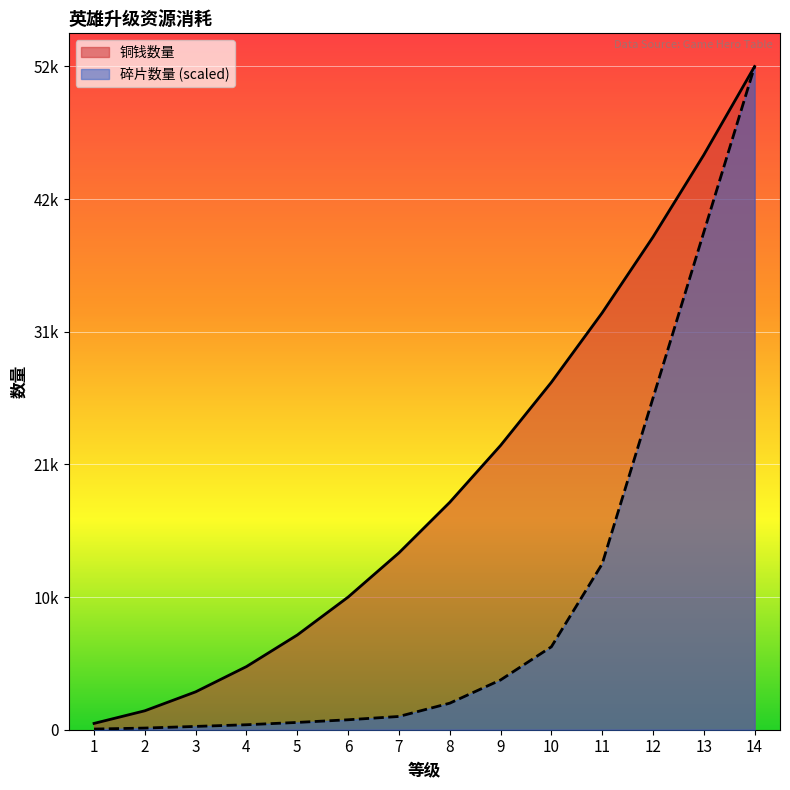

Which series has the largest total across all categories?

铜钱数量